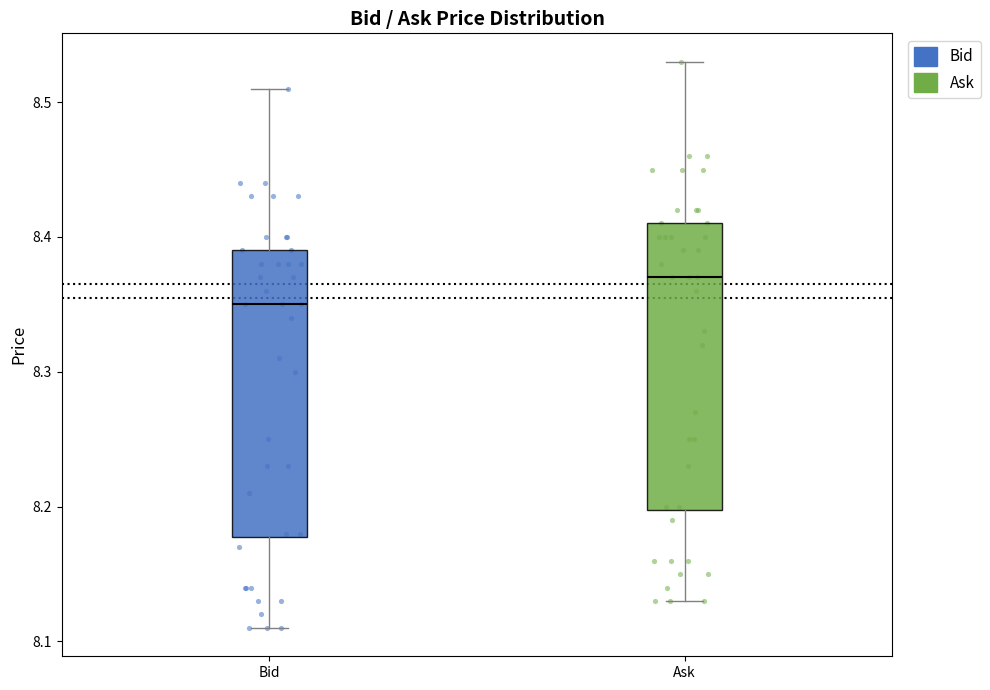

Reading left to right, read every box against the y-axis: the position of its median line, the range the box covers, and the ends of its whiskers. The values are not printed on the chart, so give them approximately, as read against the axis.

Bid: median 8.35, box 8.18 to 8.39, whiskers 8.11 to 8.51
Ask: median 8.37, box 8.20 to 8.41, whiskers 8.13 to 8.53